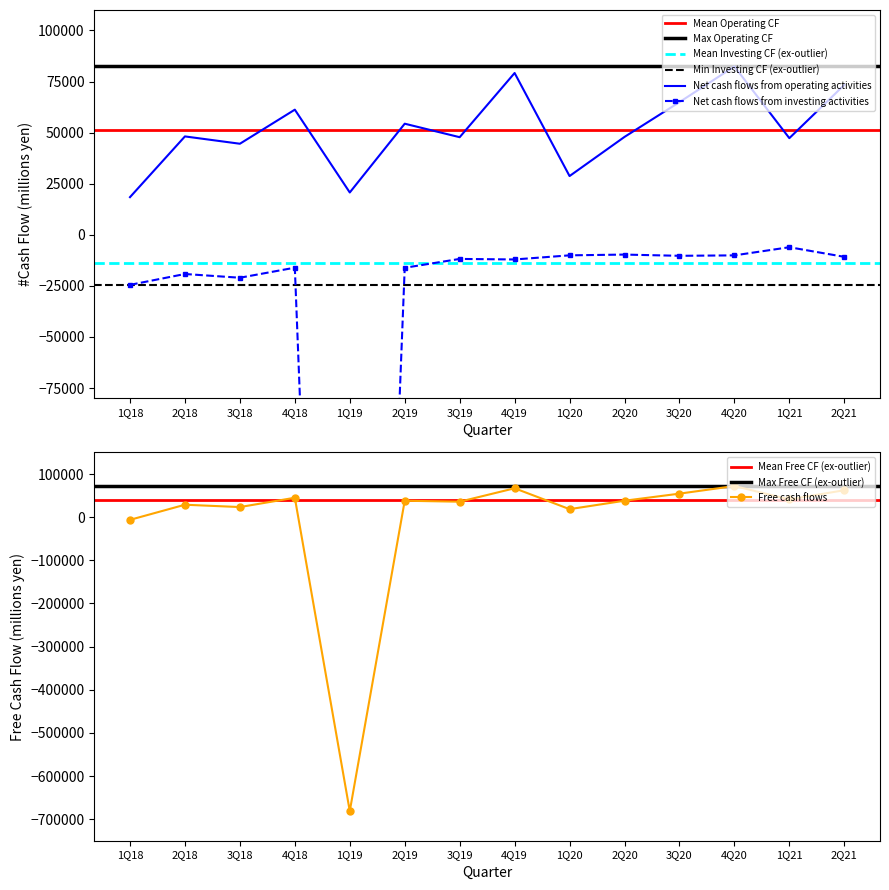

What are all the series names shown in the legend?

Net cash flows from operating activities, Net cash flows from investing activities, Free cash flows